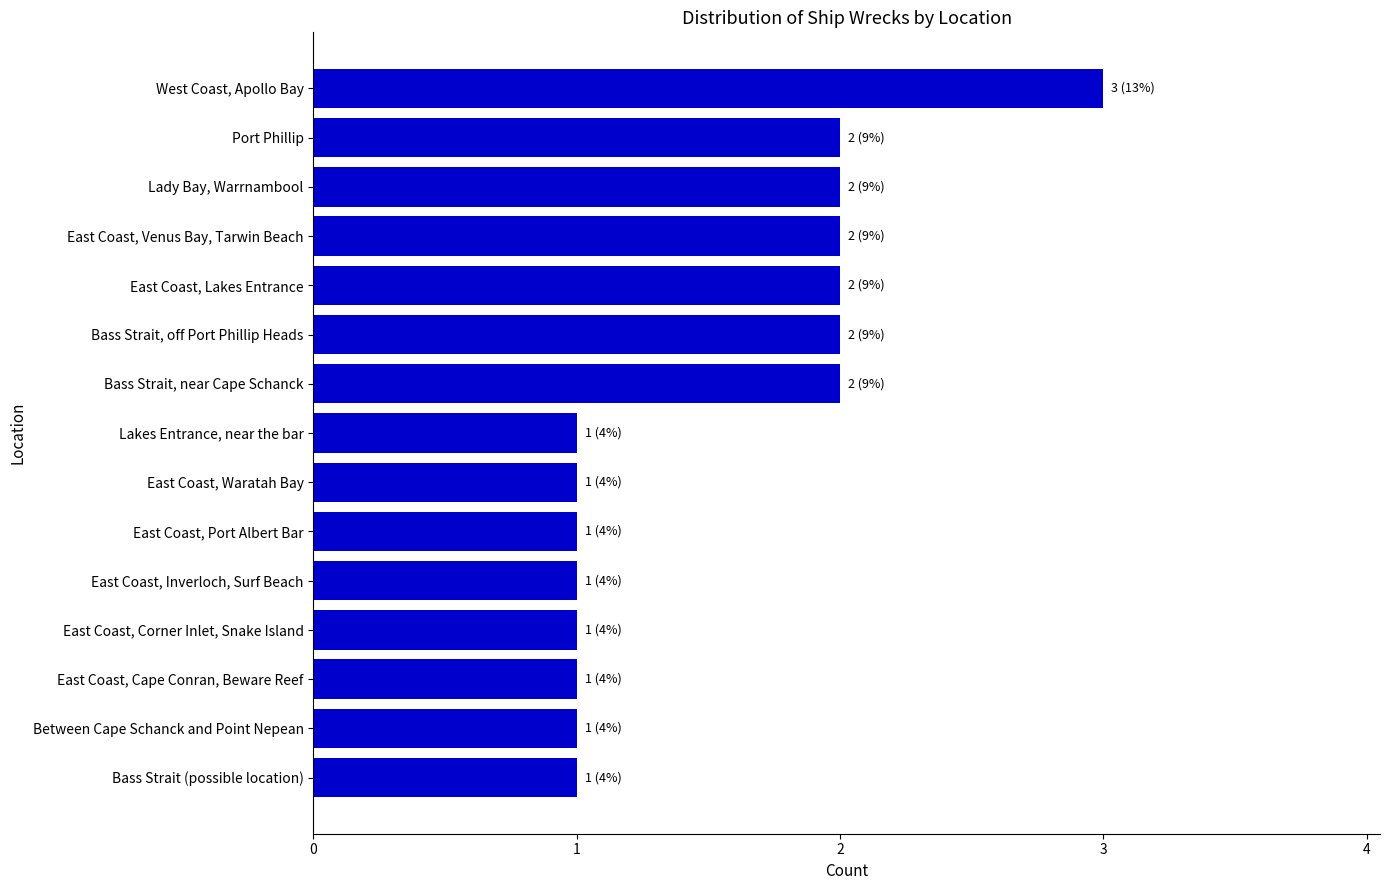

What is the sum of all values?

23